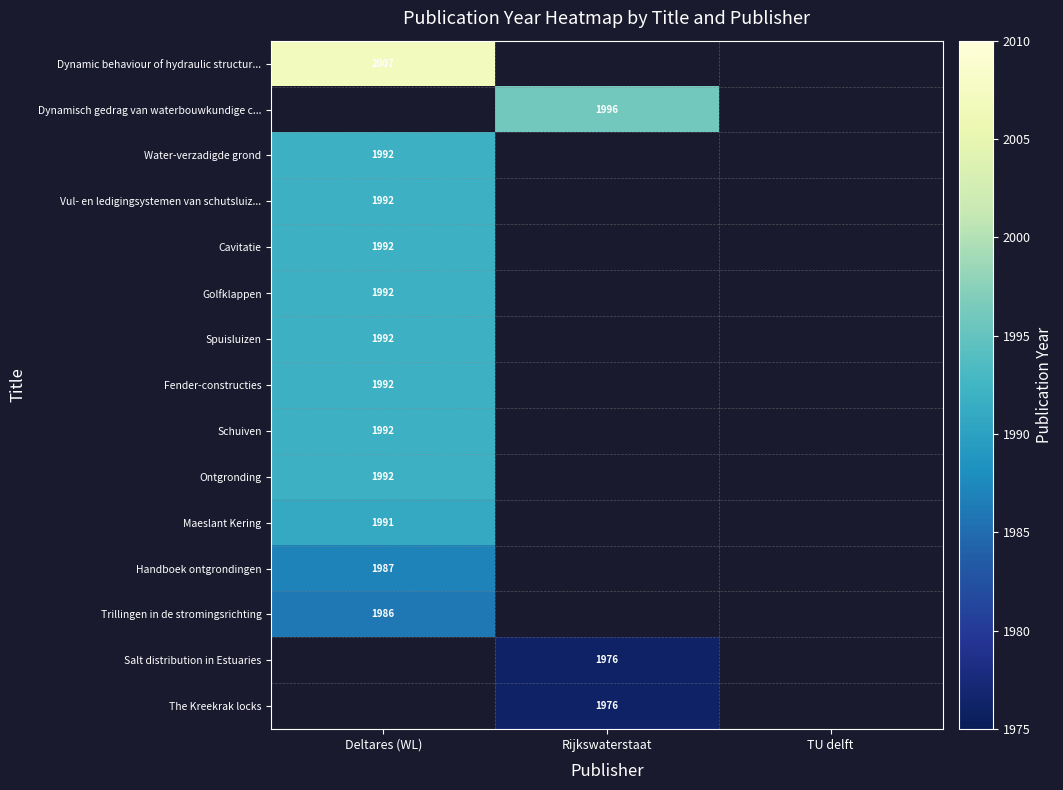

Is it true that Maeslant Kering equals 1991 at Deltares (WL)?

True